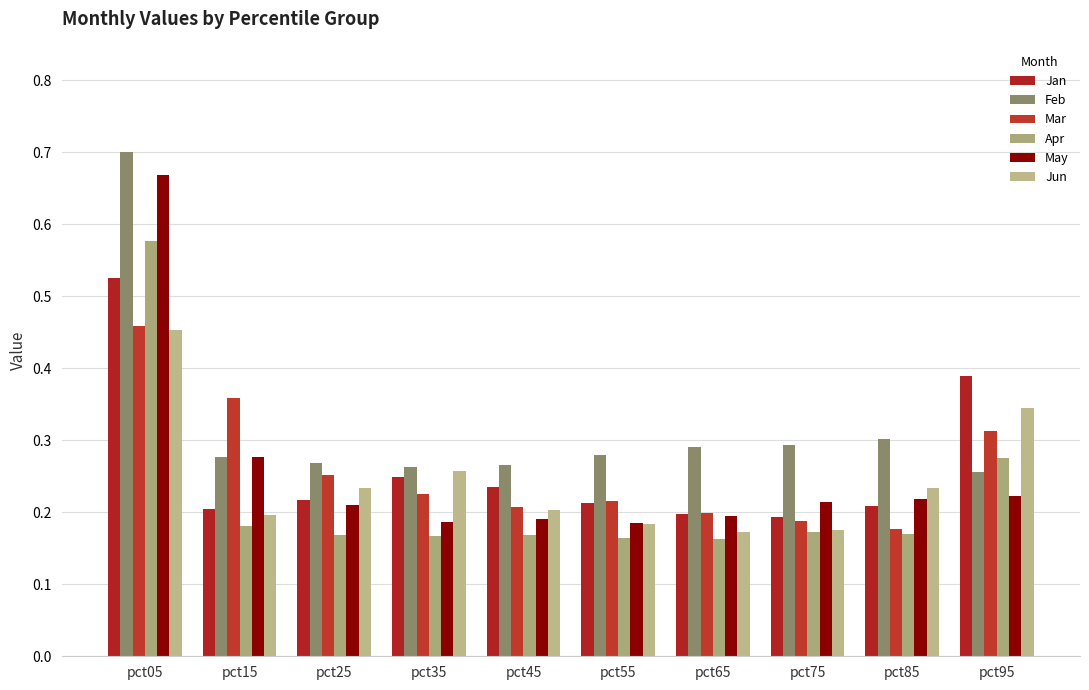

At pct15, list the series in order from largest to smallest.

Mar, May, Feb, Jan, Jun, Apr